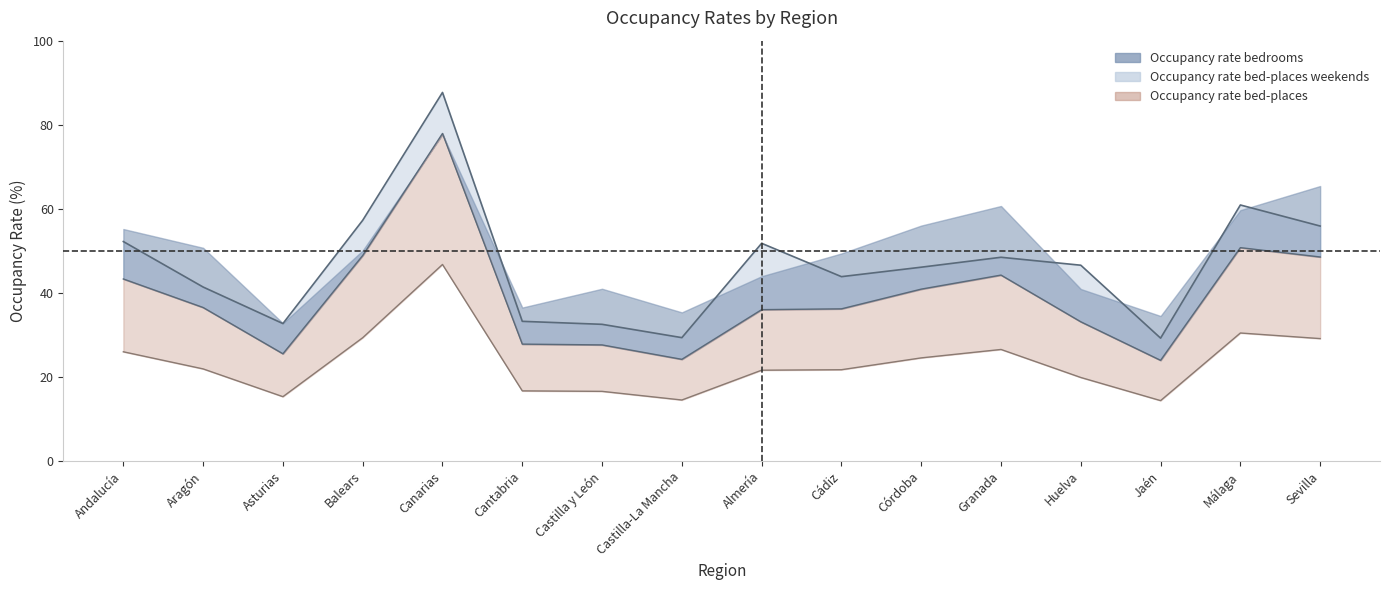

True or false: Occupancy rate bed-places has a value of 16.5 at Huelva.

False